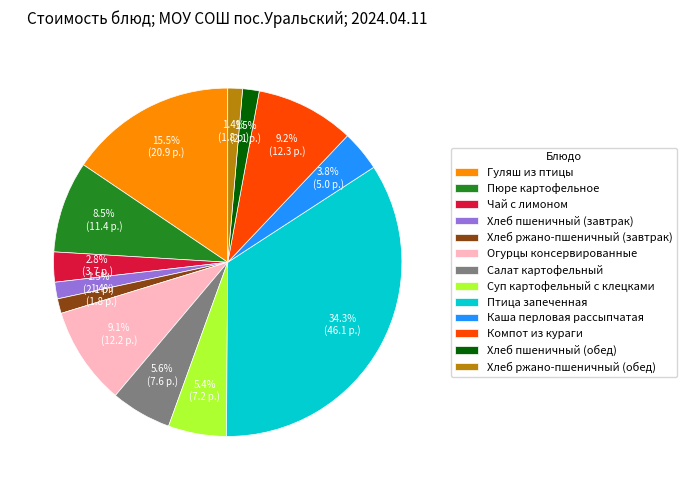

How many slices are in this pie chart?

13